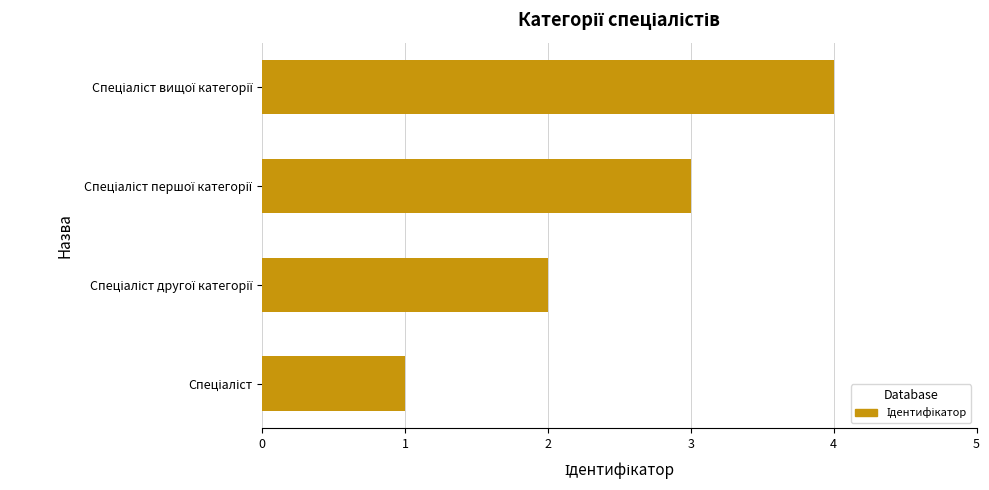

What is the greatest value displayed?

4